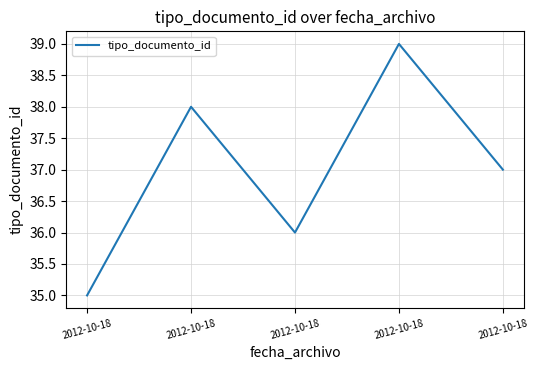

True or false: the data shows 54 at 2012-10-18.

False